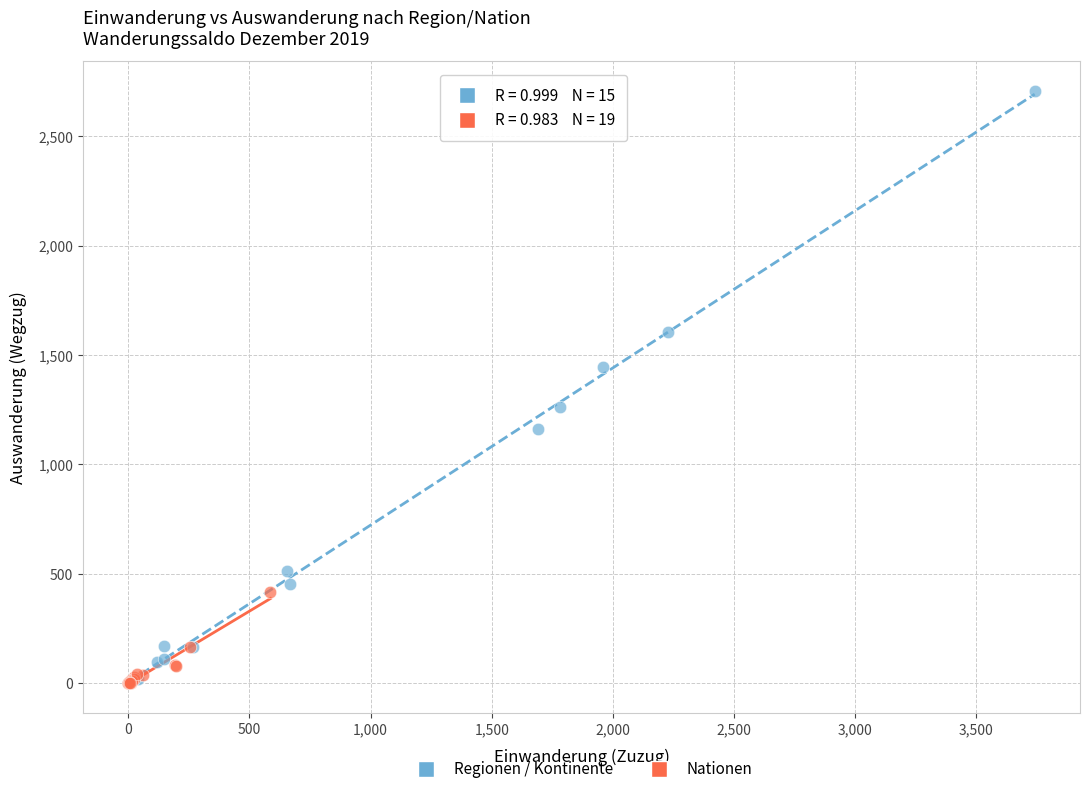

Which series has the widest spread of Y values?

Regionen / Kontinente